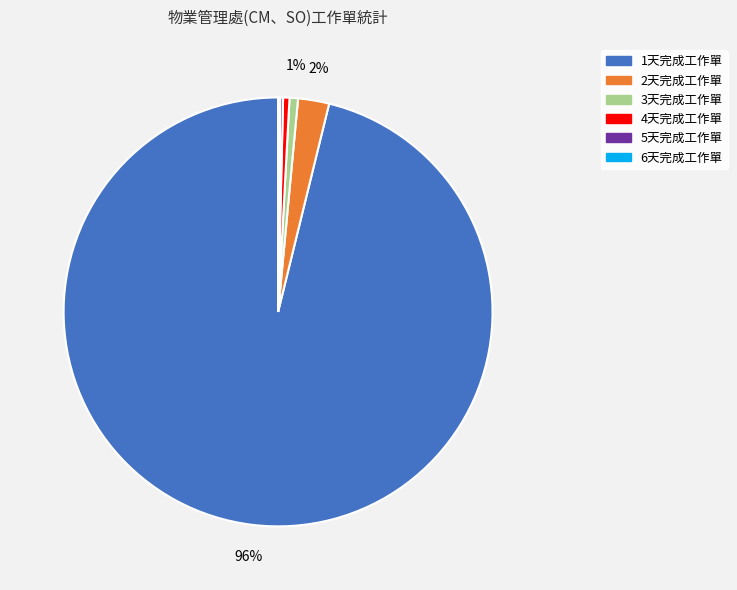

Which slice represents more than half of the pie?

1天完成工作單